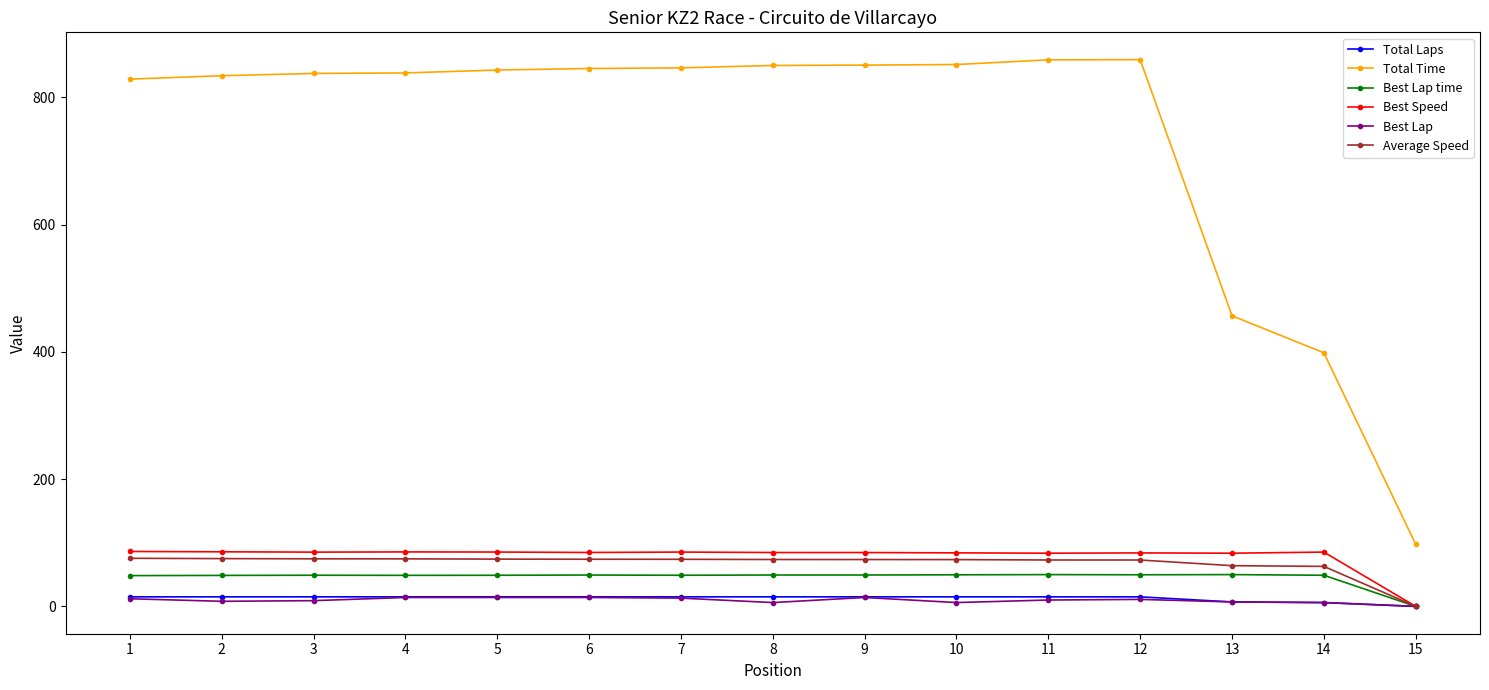

What is the value of the Total Laps point at the 3rd from the left?

15.0